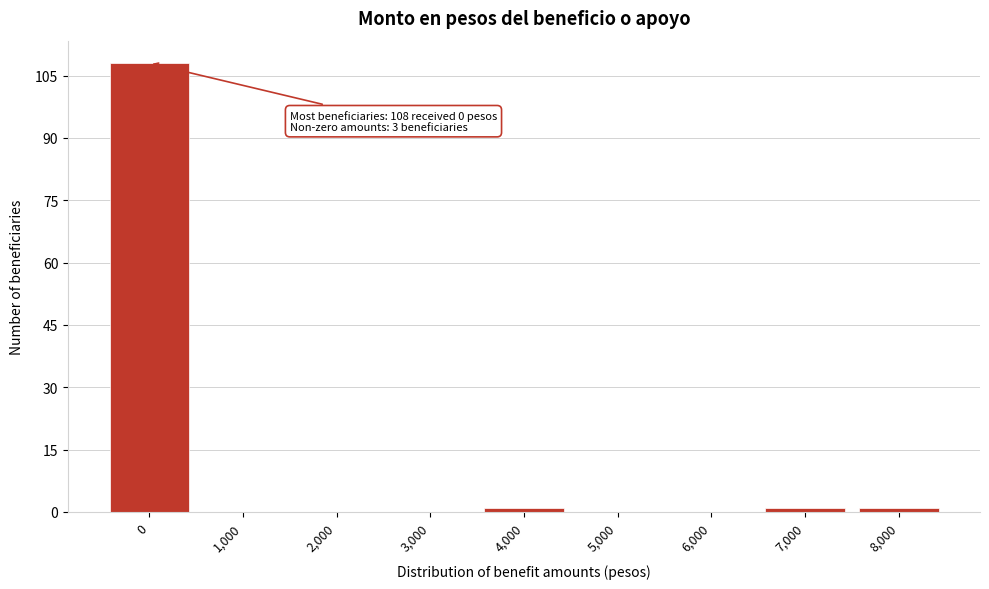

Reading right to left, what are all the values shown in this chart?

8,000=1	7,000=1	6,000=0	5,000=0	4,000=1	3,000=0	2,000=0	1,000=0	0=108